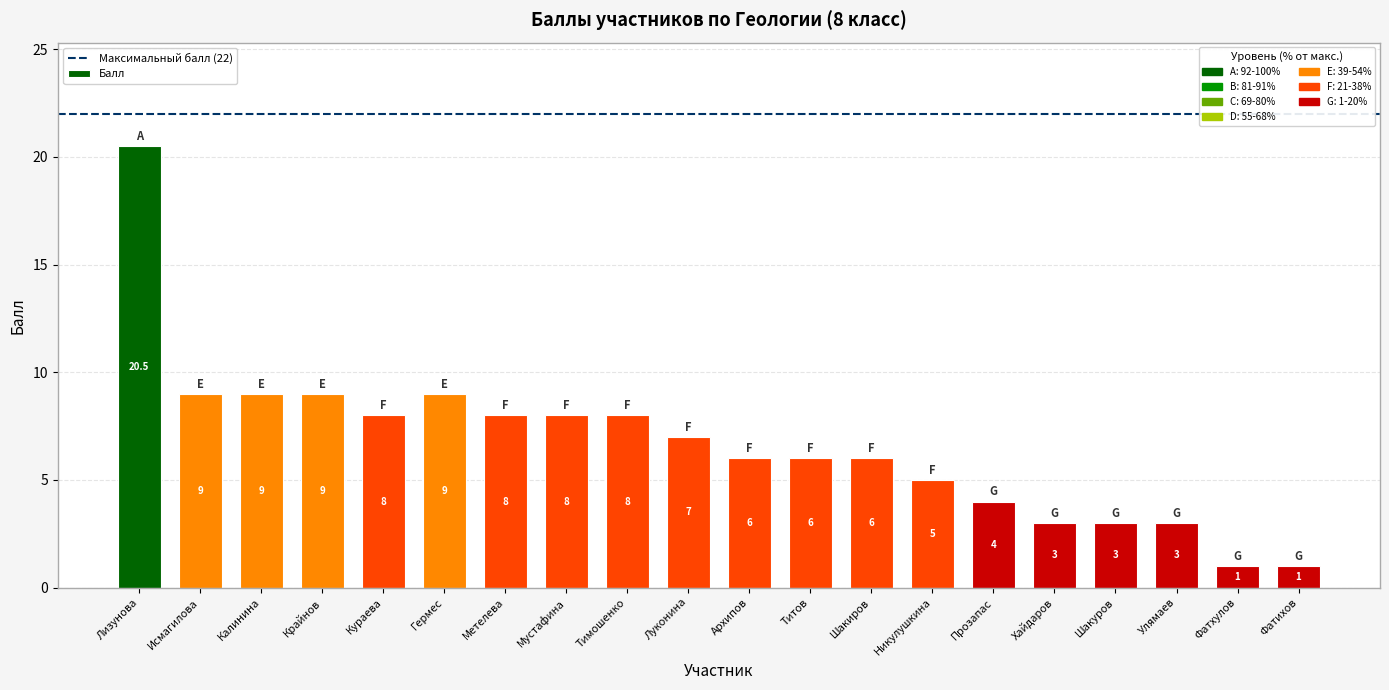

Which has a higher value, Луконина or Титов?

Луконина